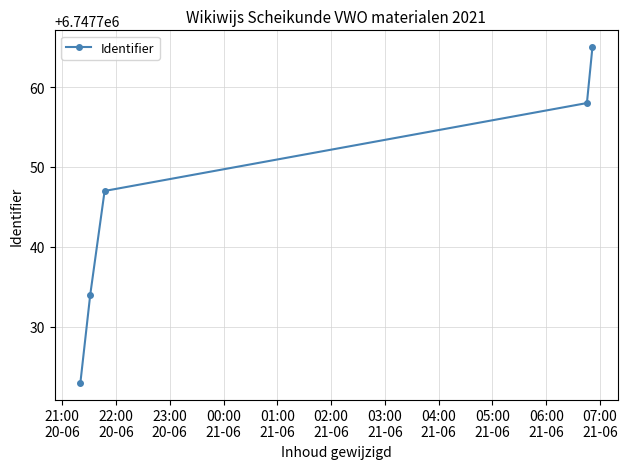

What is the value of the 4th point from the left?

6747758